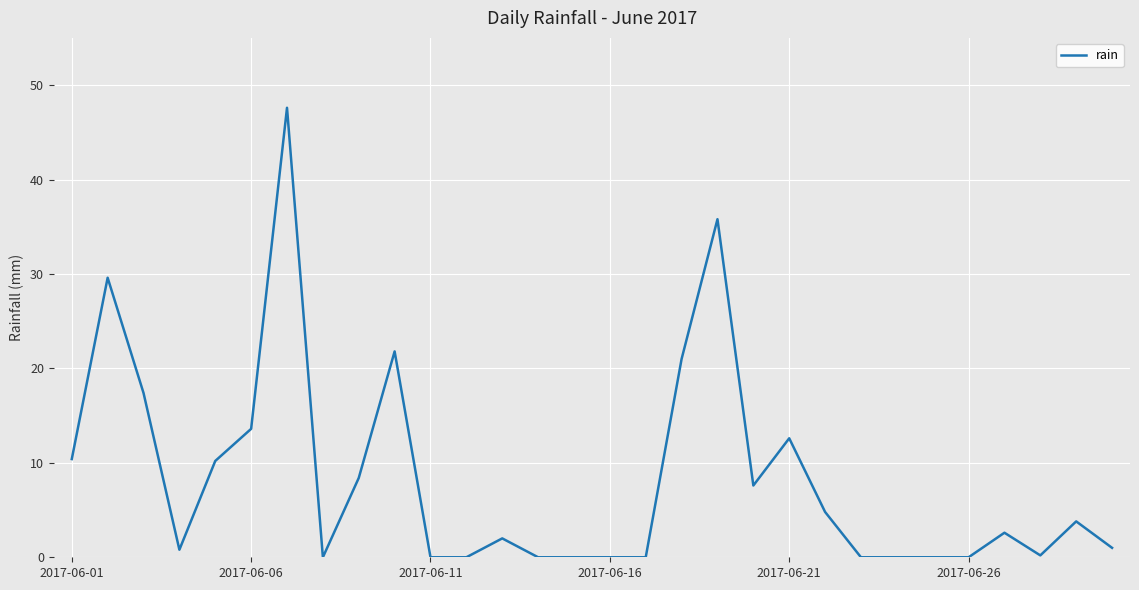

What is the difference between the maximum and minimum values?

47.6